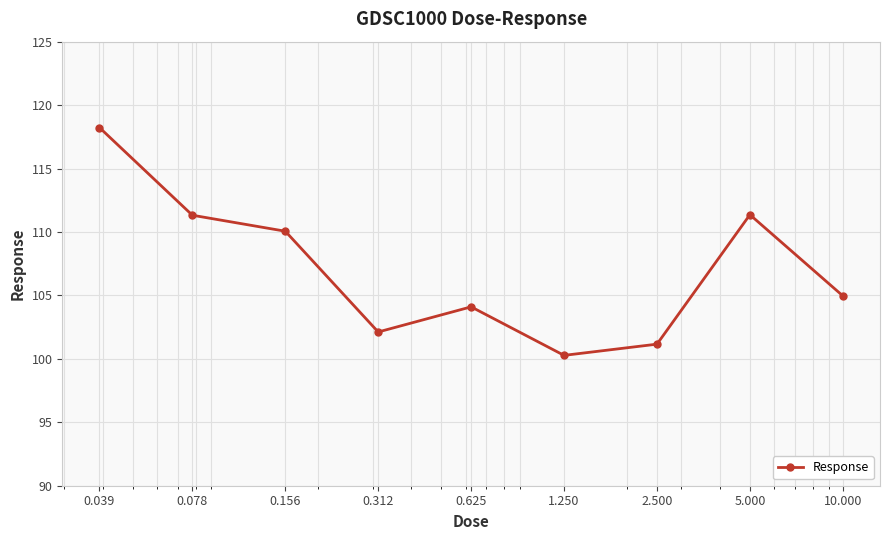

What is the difference between the maximum and second lowest values?

17.1